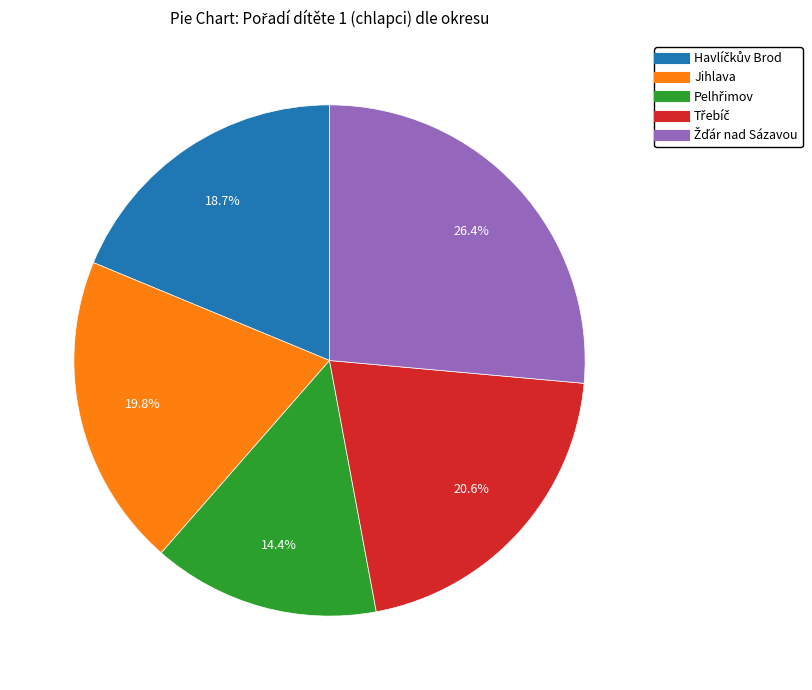

Is there any slice that represents more than half of the pie?

No